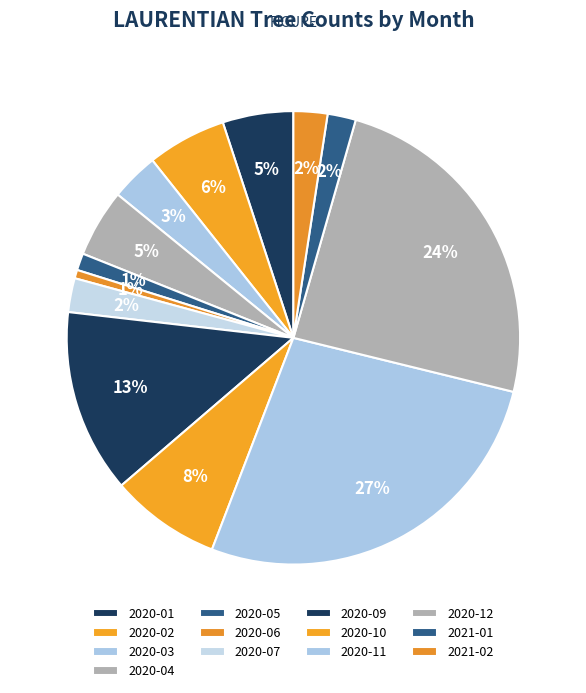

What percentage is the 2021-02 slice, to the nearest percent?

2%